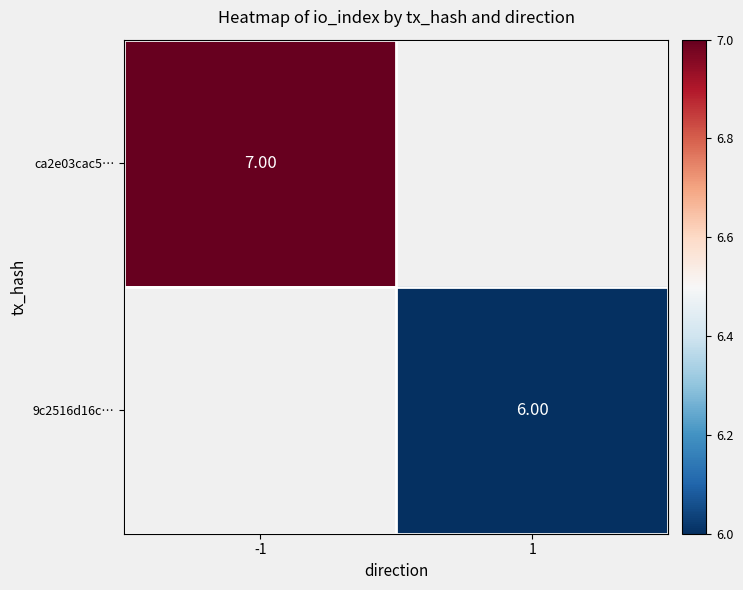

Is it true that ca2e03cac5… equals 7.0 at -1?

True